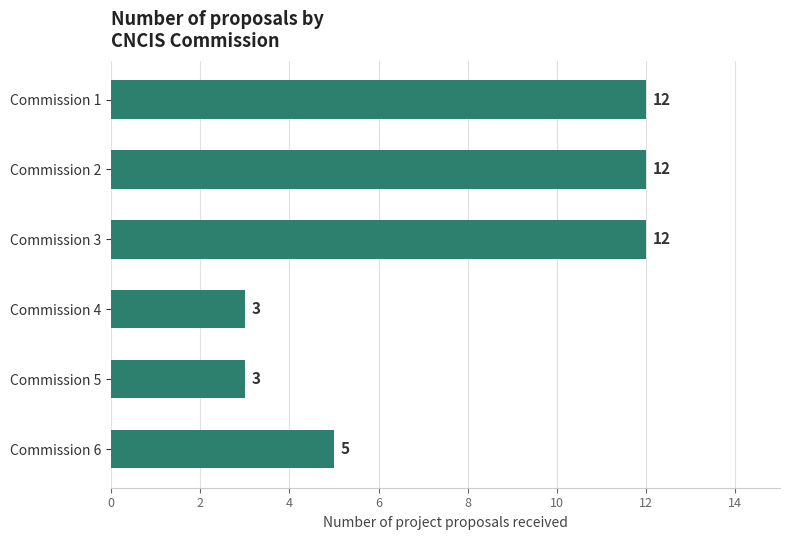

How many bars are there in total?

6